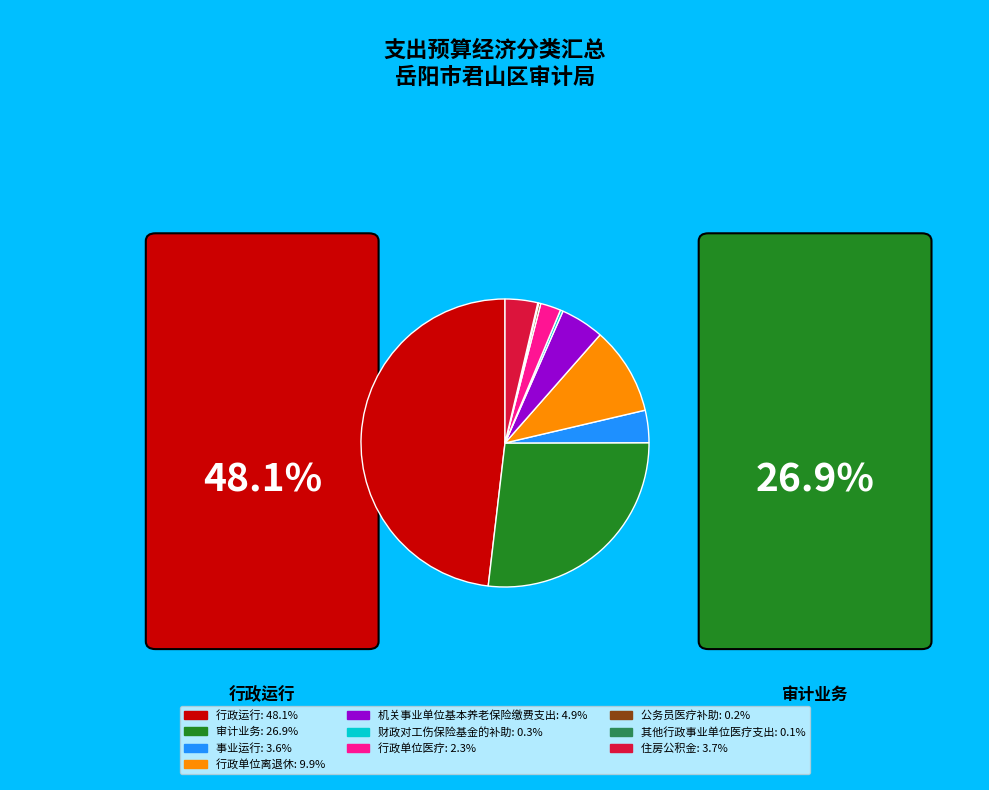

Is there any slice that represents more than half of the pie?

No